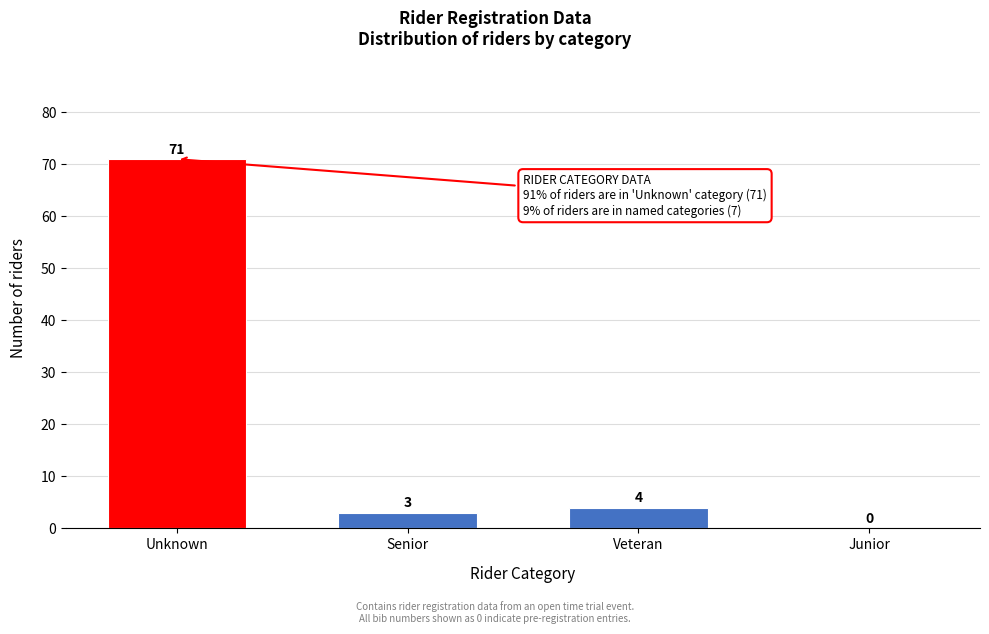

Reading left to right, what are all the values shown in this chart?

Unknown=71	Senior=3	Veteran=4	Junior=0